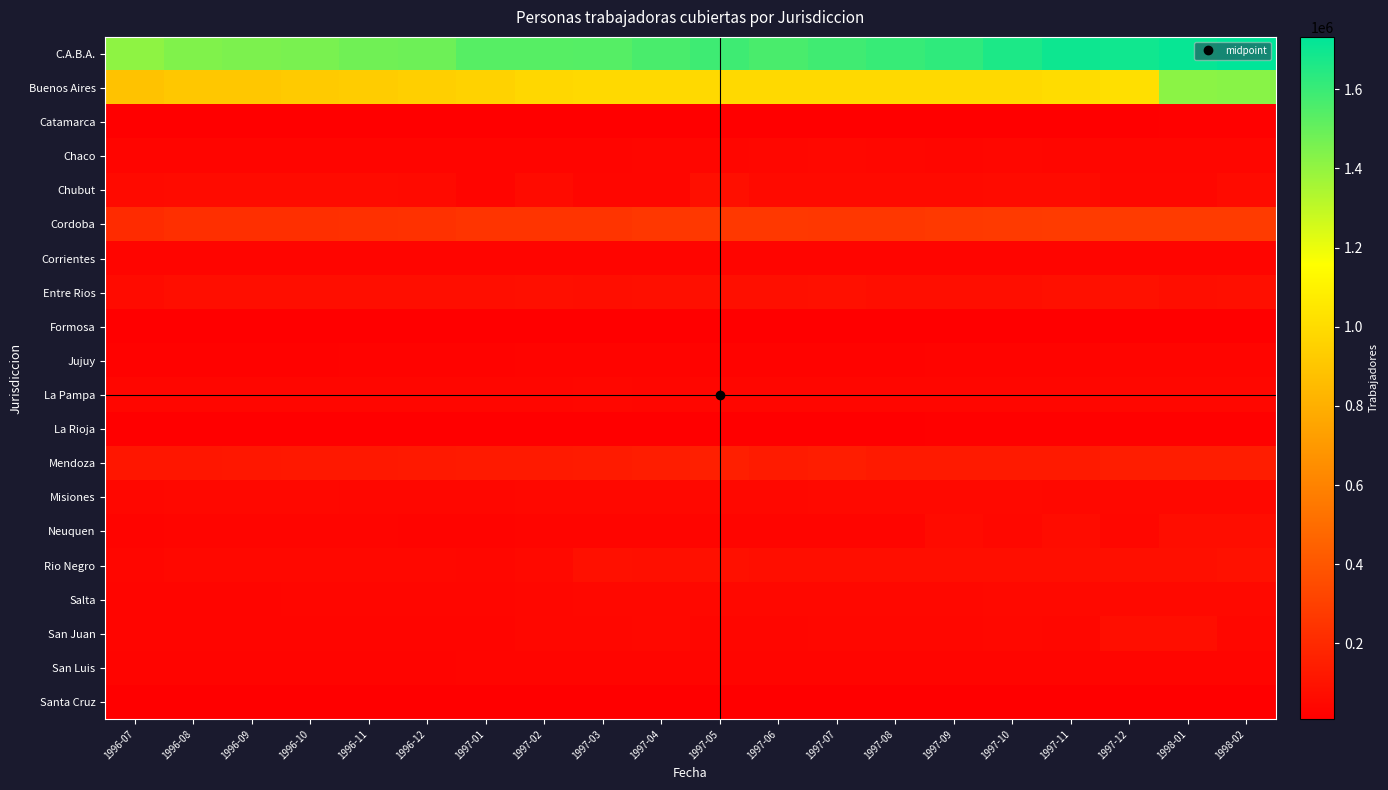

How many data points does each series have?

20